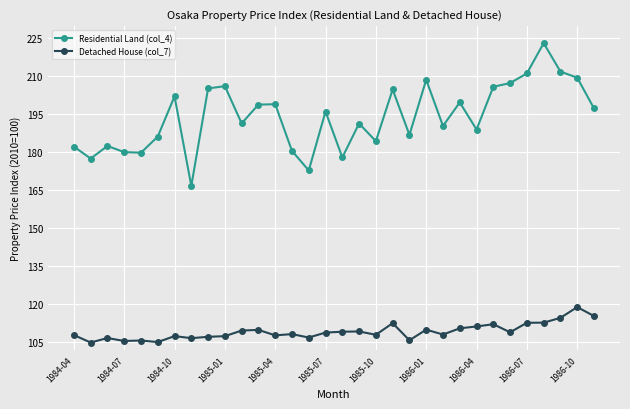

How many lines are shown in the chart?

2